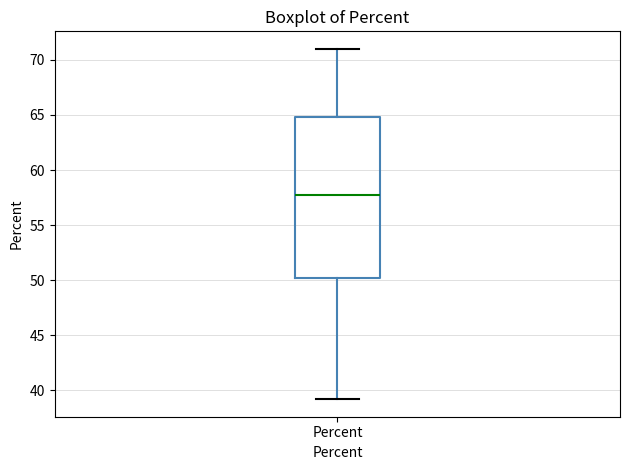

Transcribe this box plot: give where the median line is, the range the box spans, and where the two whiskers end, as read against the y-axis. The values are not printed on the chart, so give them approximately, as read against the axis.

median 57.5, box 50.0 to 65.0, whiskers 39.0 to 71.0